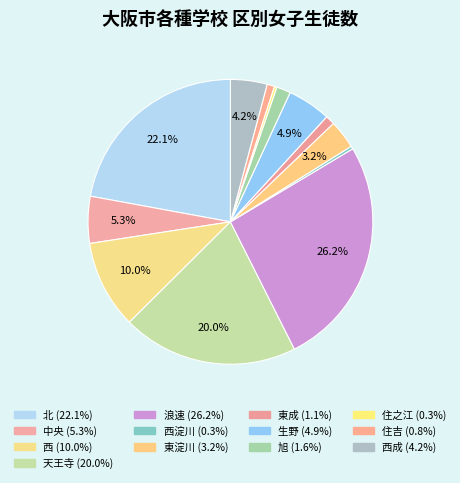

Does any single category account for the majority?

No